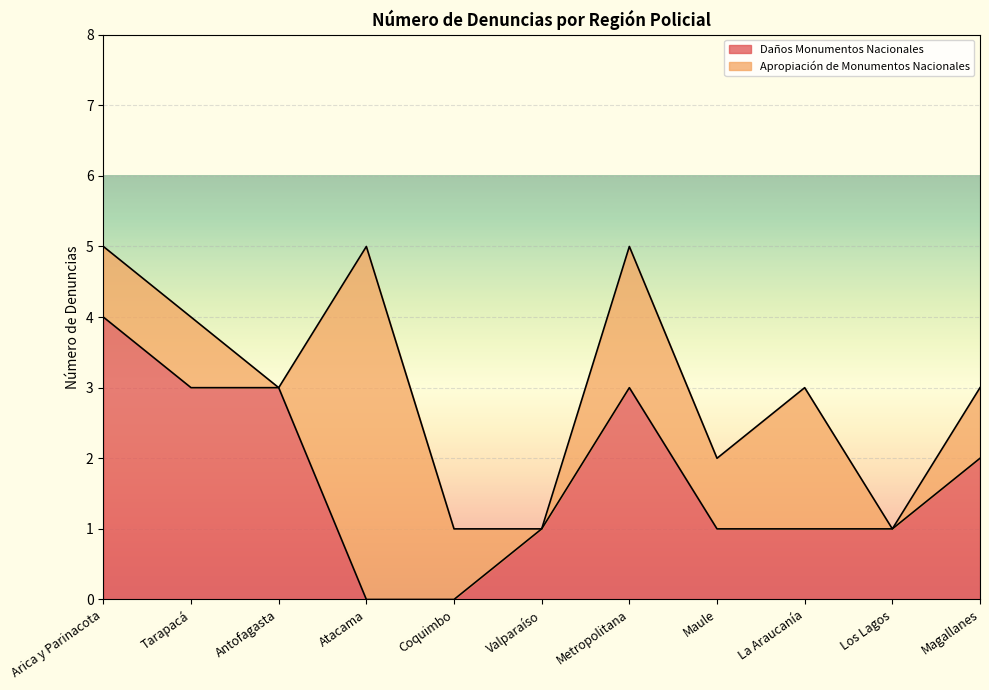

At which category does the chart reach its peak across all series?

Arica y Parinacota